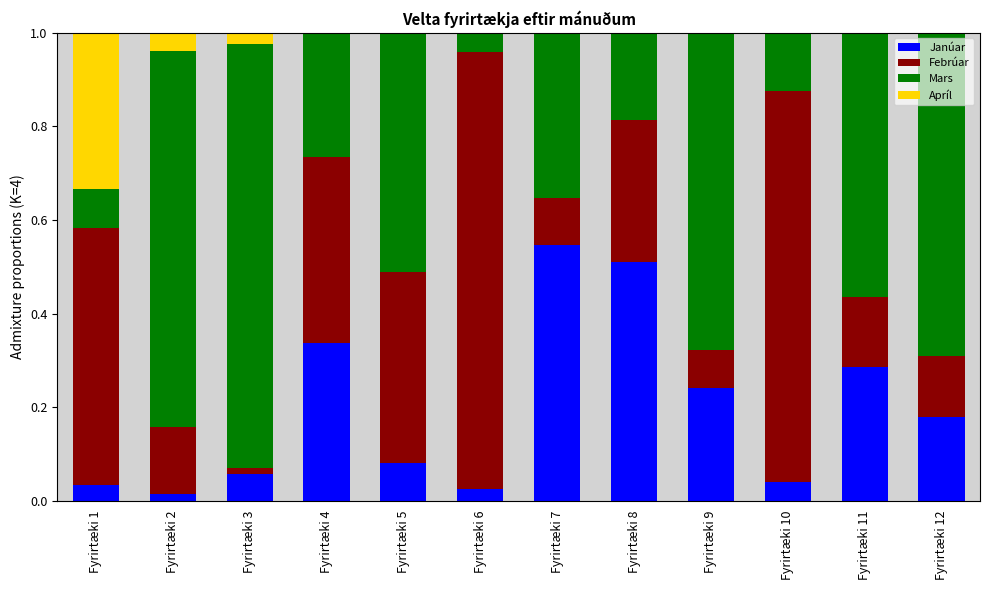

The value of Janúar at Fyrirtæki 7 is 0.5. True or false?

True